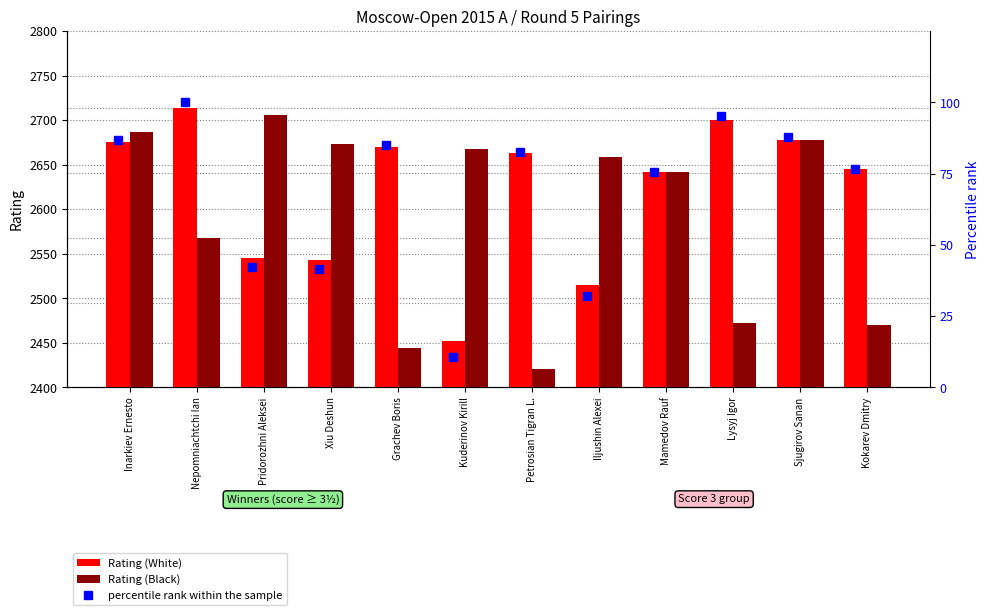

What is the average value of the Rating (White) series?

2620